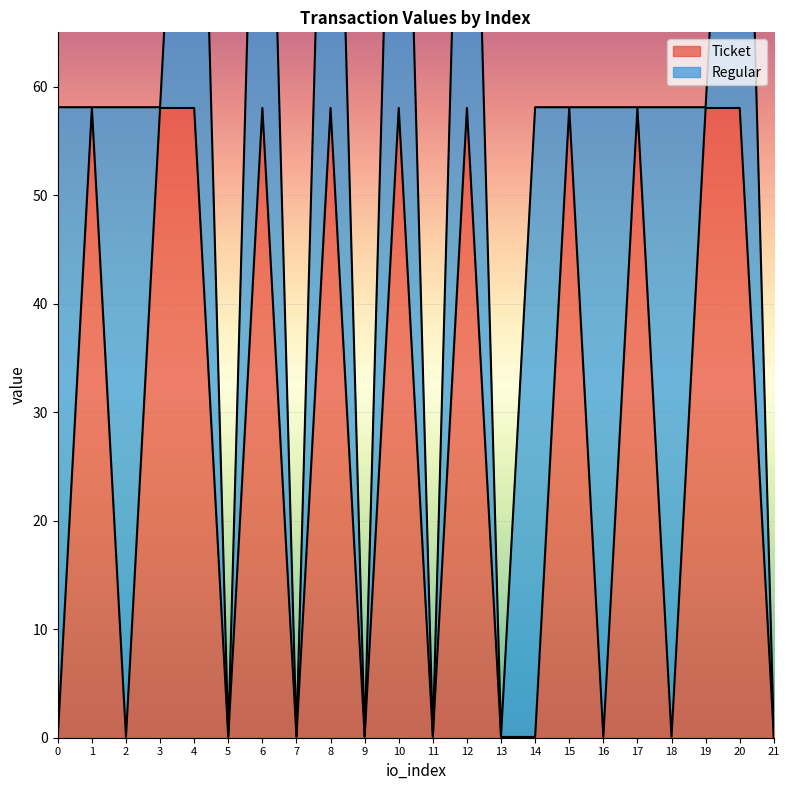

Between 14 and 6, which is larger?

6